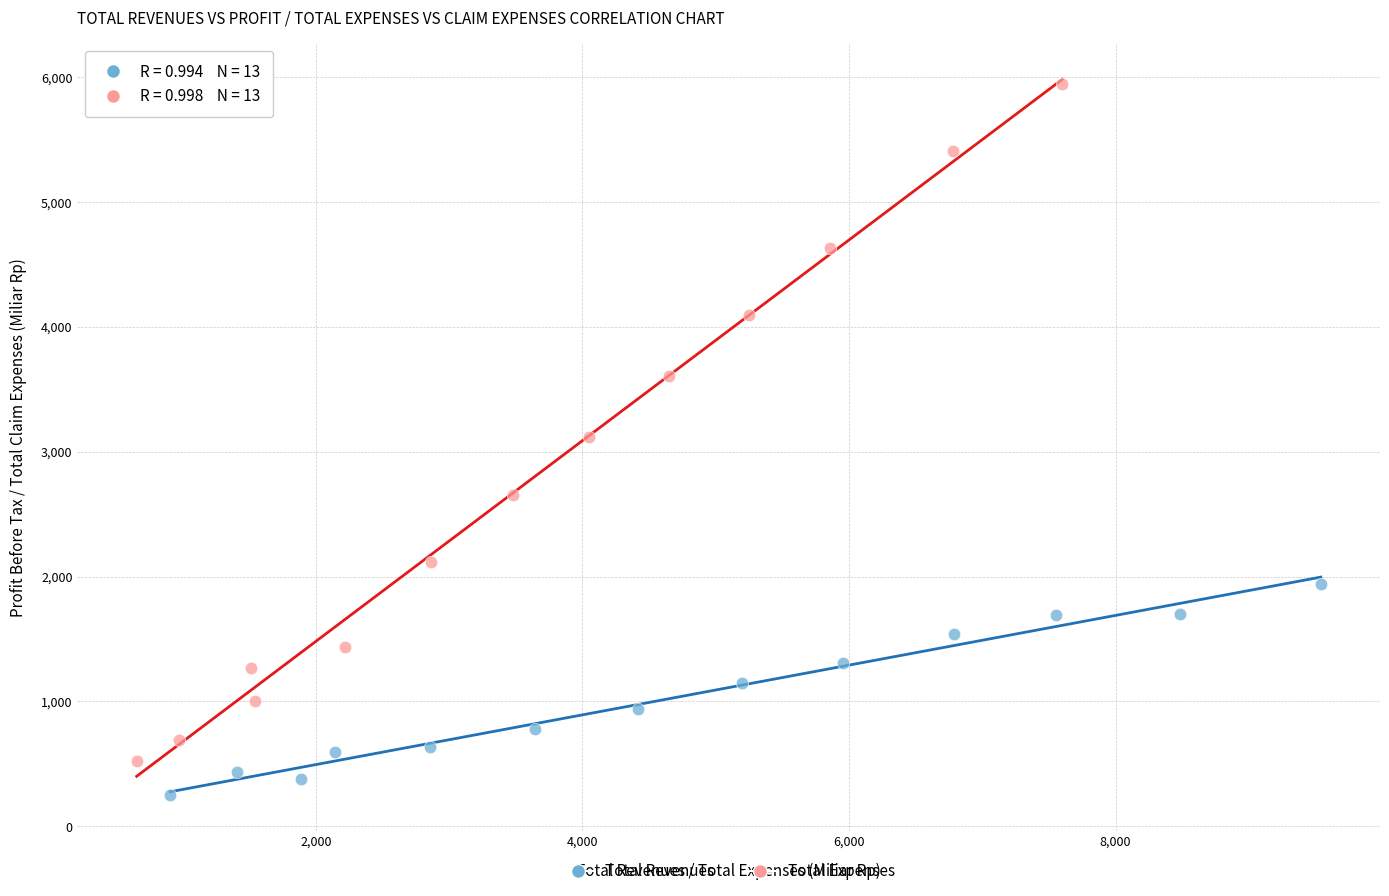

Which series contains the lowest Y value?

Total Revenues